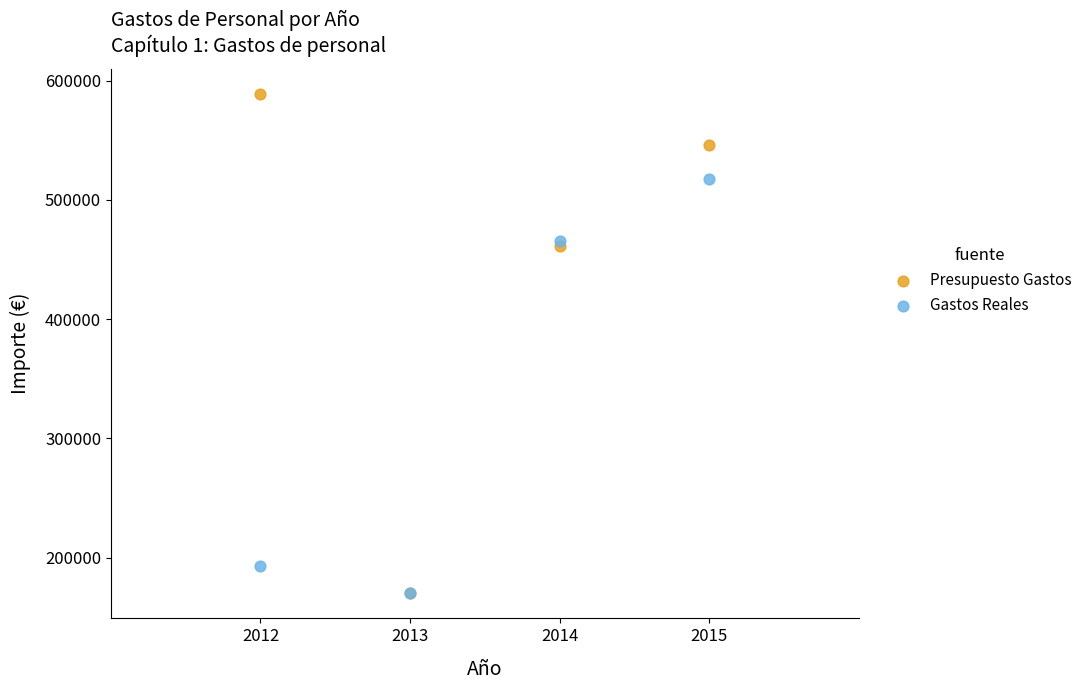

Which series contains the highest Y value?

Presupuesto Gastos